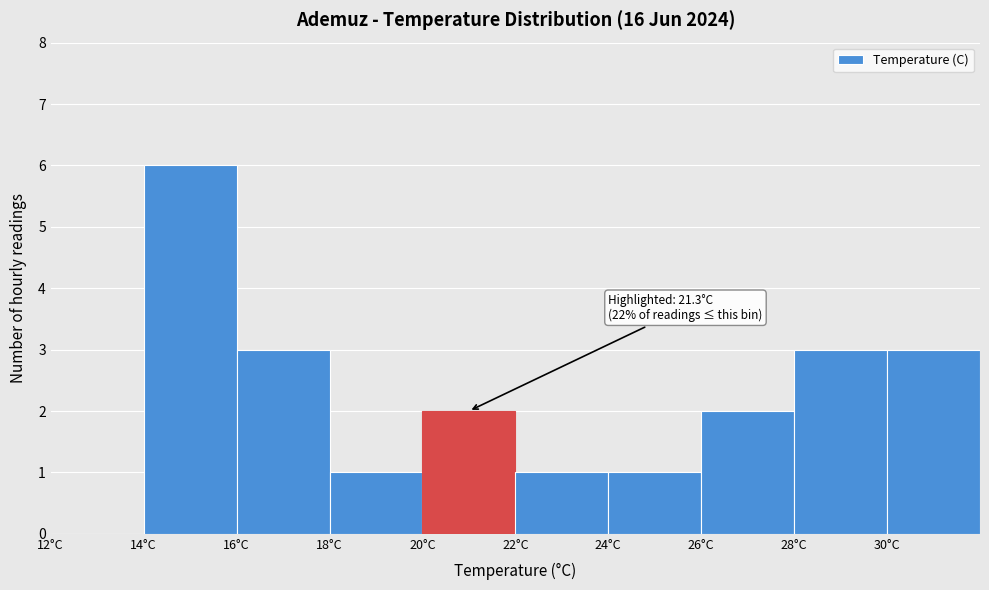

Over which range of the x-axis is the bar tallest?

14 to 16